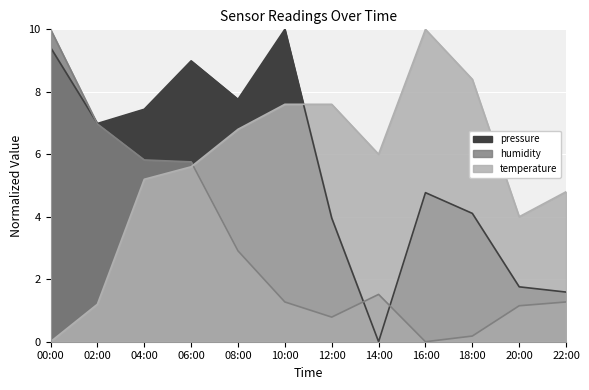

Between 22:00 and 02:00, which is larger?

02:00